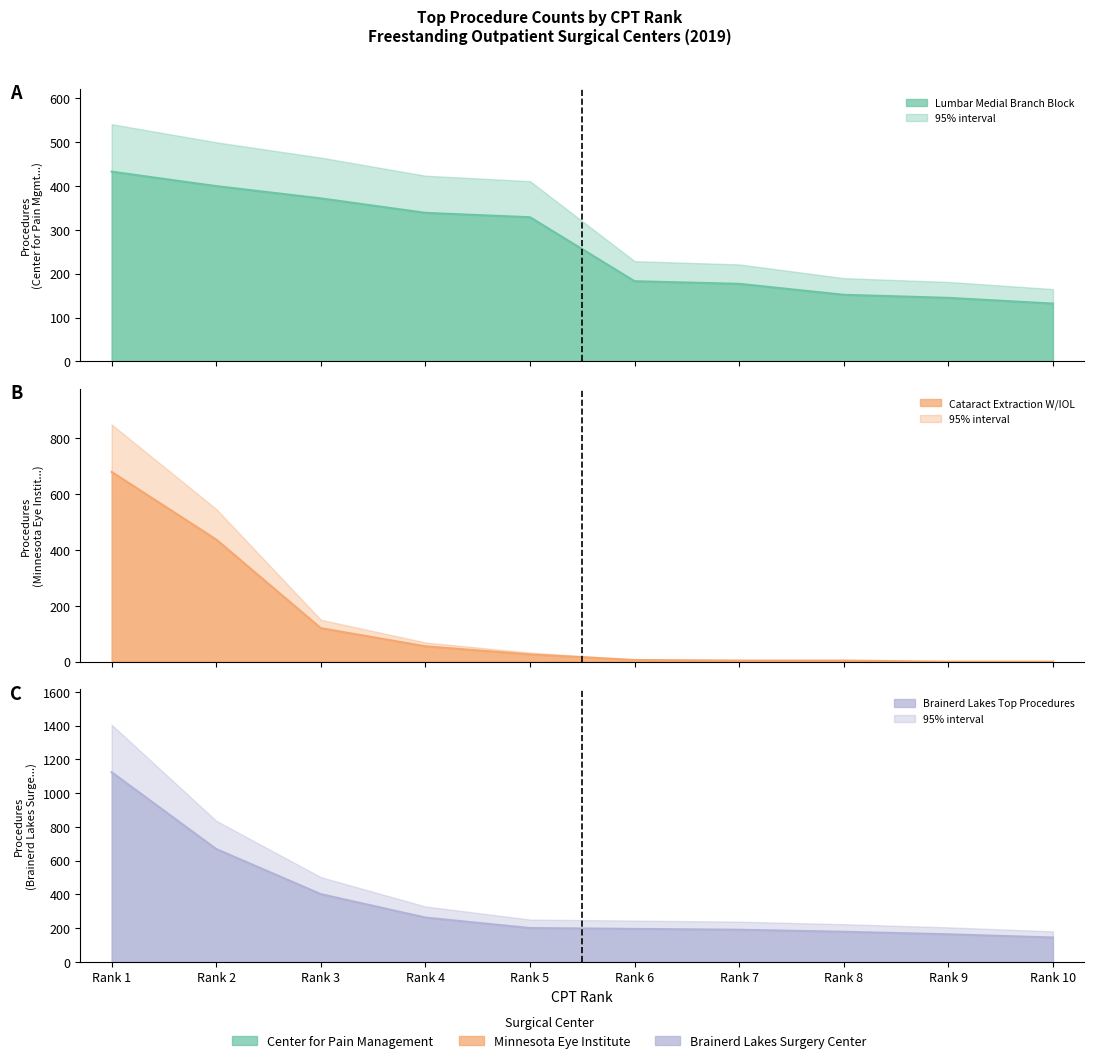

What is the difference between the maximum and minimum values in the Lumbar Medial Branch Block series?

301